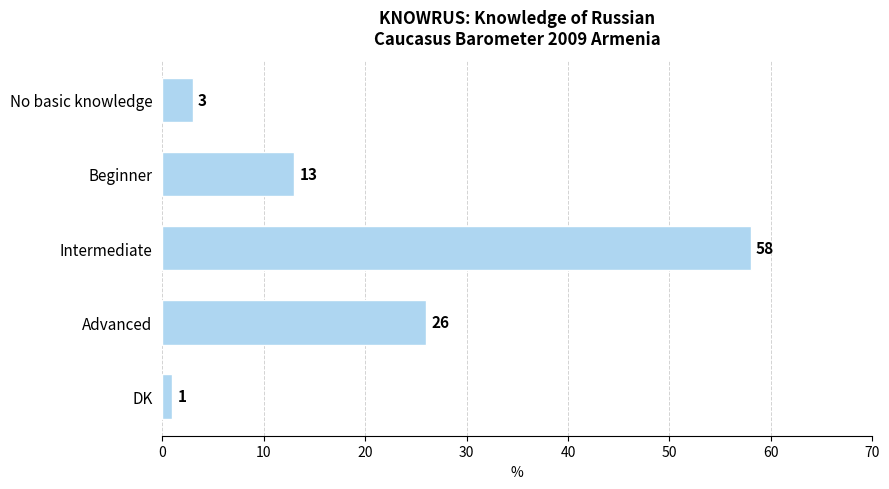

How many data points are less than 13?

2